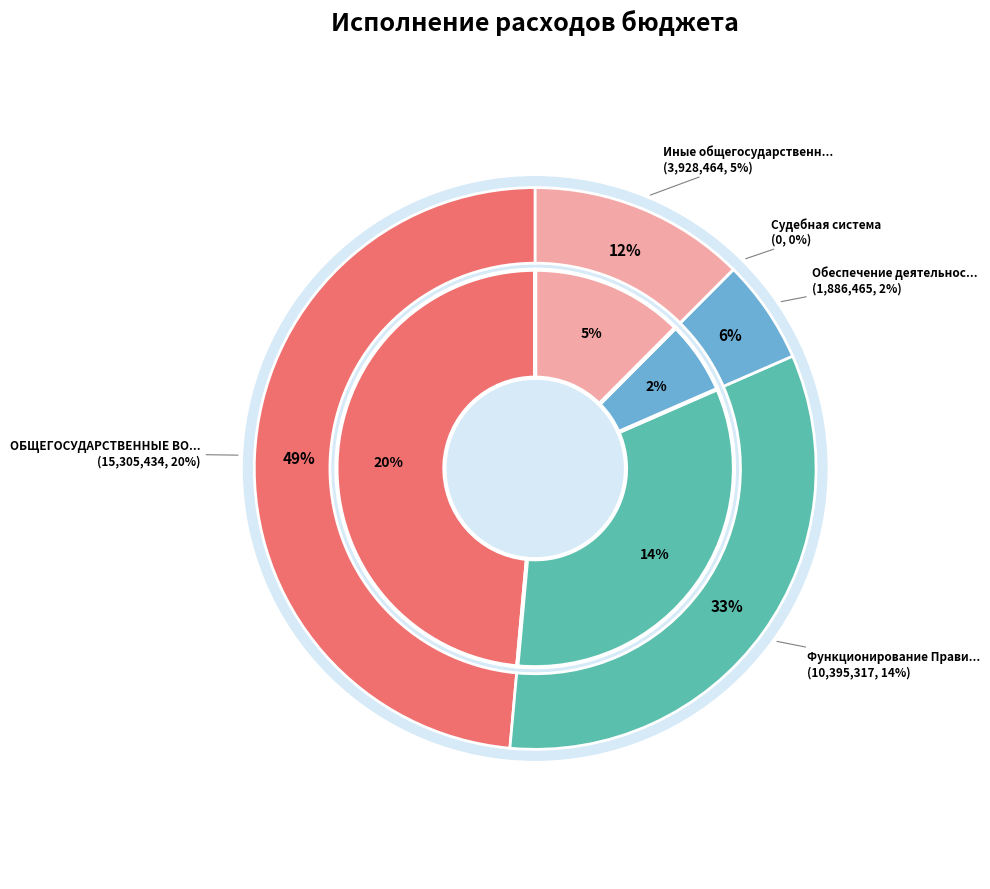

Which category has the smallest portion of the pie?

Судебная система